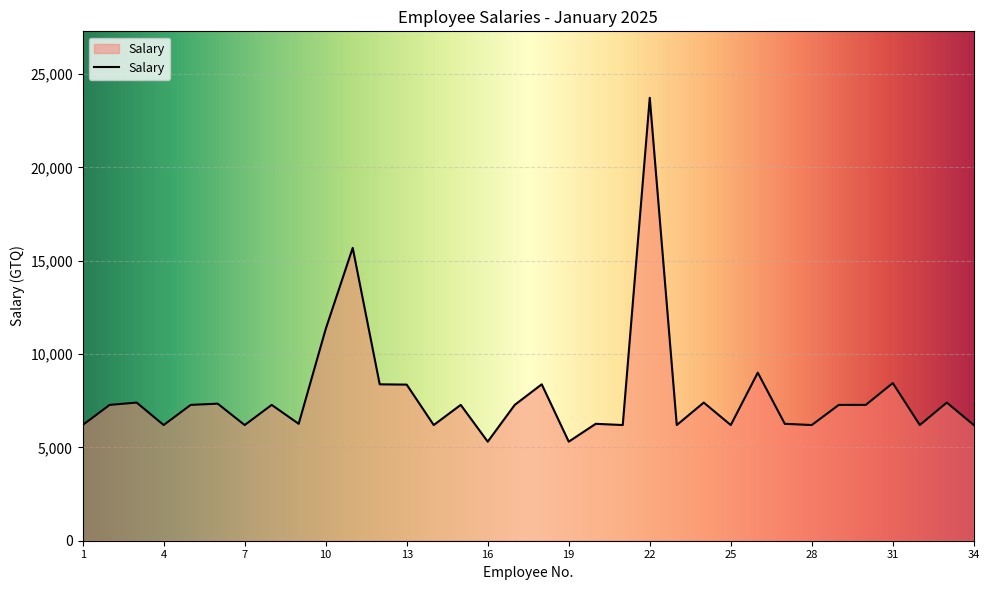

What is the greatest value displayed?

23734.4